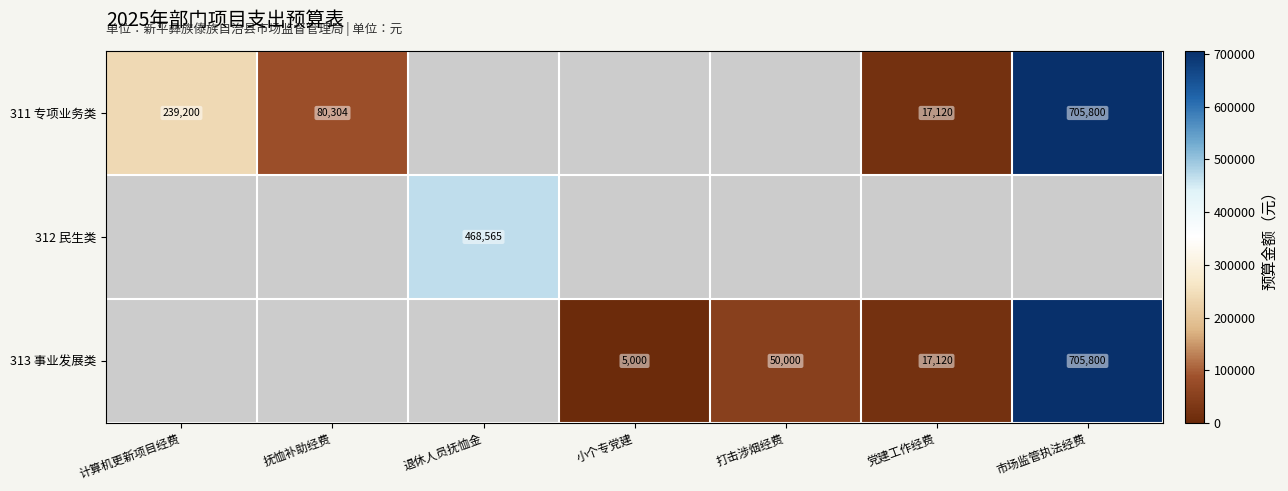

Count the number of categories in the chart.

7